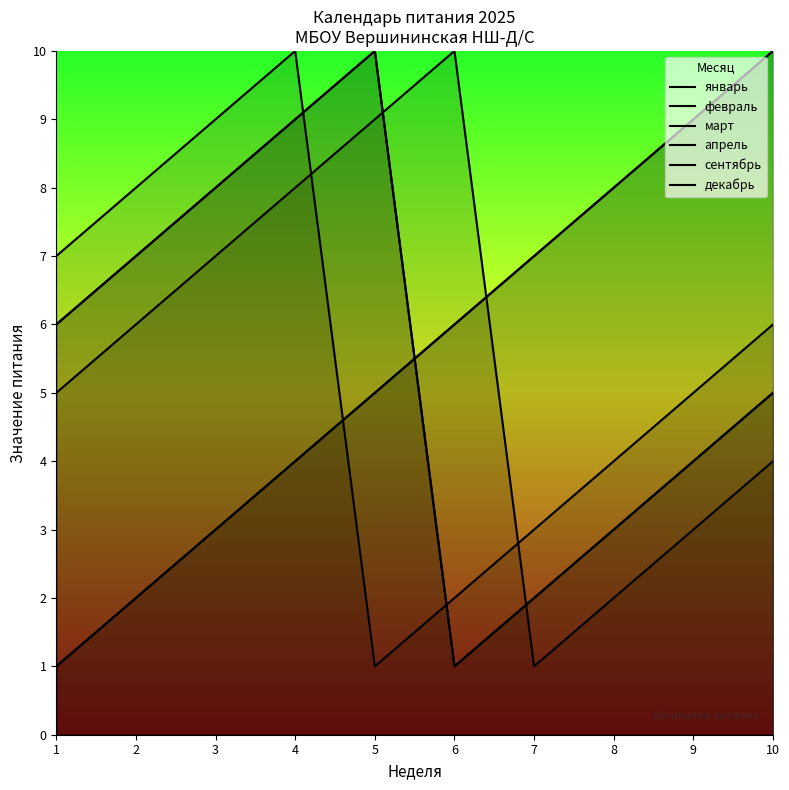

Between which two adjacent categories do февраль and декабрь first intersect?

5 and 6